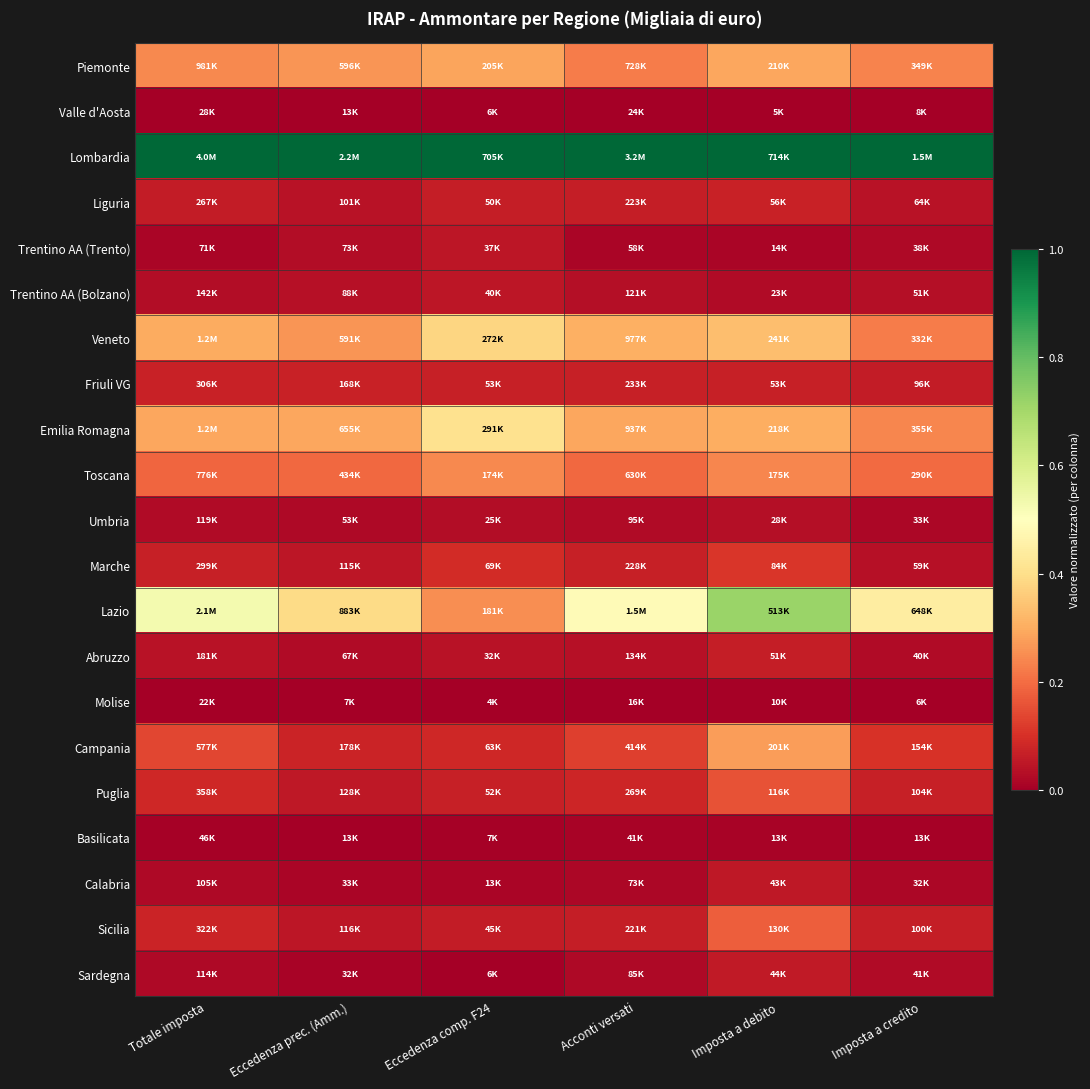

At Acconti versati, list the series in order from largest to smallest.

Lombardia, Lazio, Veneto, Emilia Romagna, Piemonte, Toscana, Campania, Puglia, Friuli VG, Marche, Liguria, Sicilia, Abruzzo, Trentino AA (Bolzano), Umbria, Sardegna, Calabria, Trentino AA (Trento), Basilicata, Valle d'Aosta, Molise